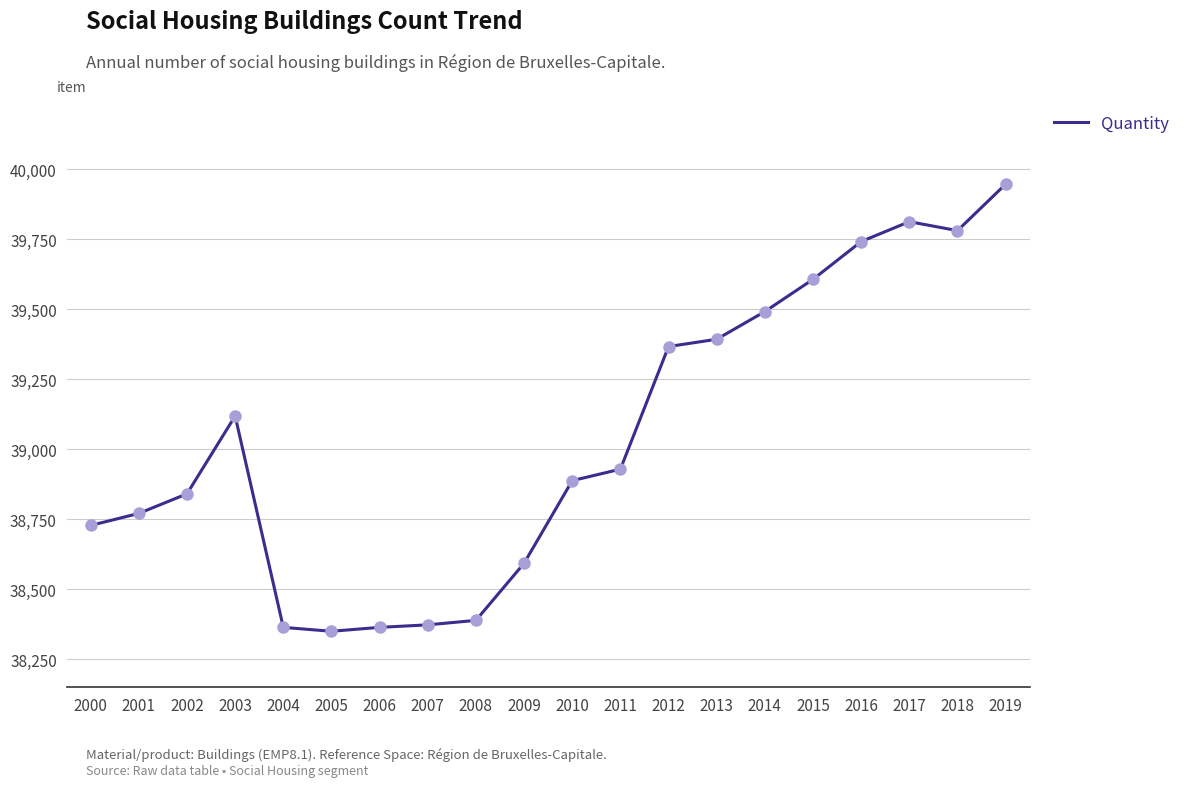

Approximately how many times larger is the value at 2001 compared to 2009?

1.0